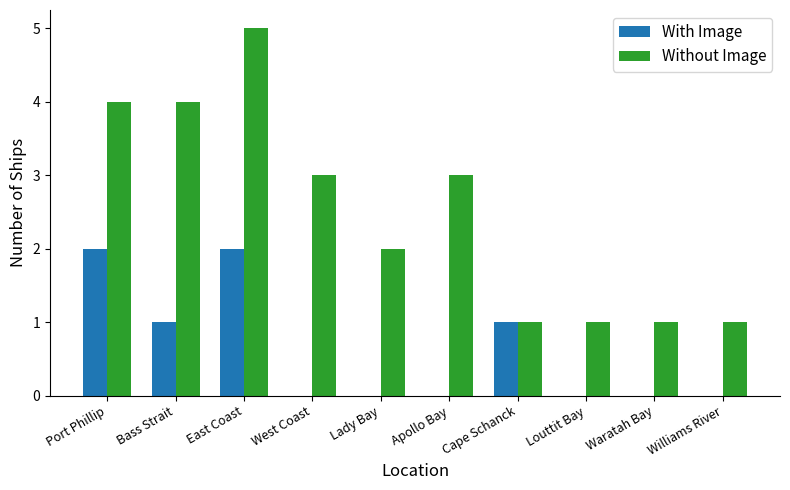

Read the Without Image value at Louttit Bay.

1